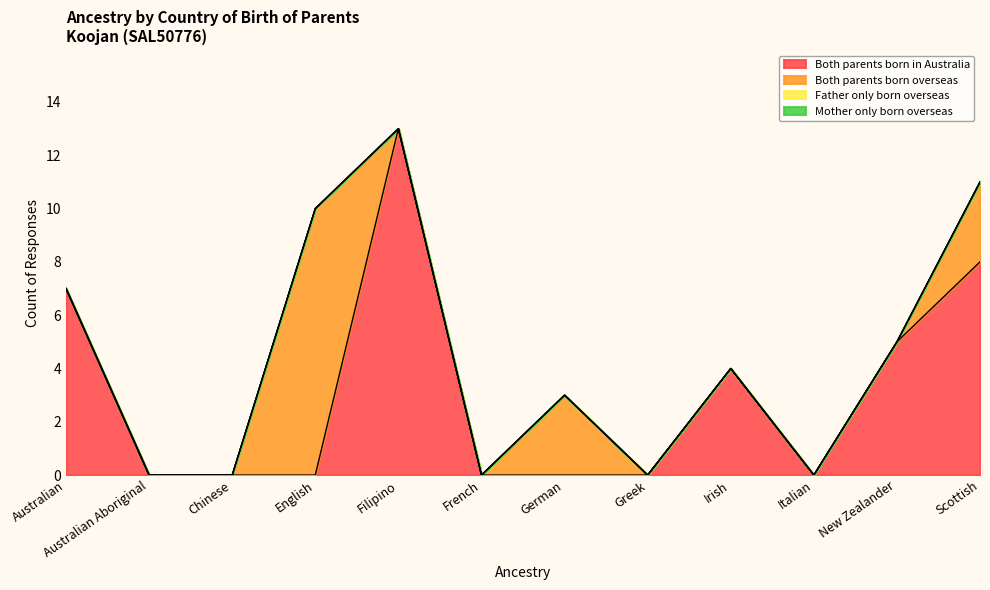

How many values in Both parents born in Australia are above zero?

5